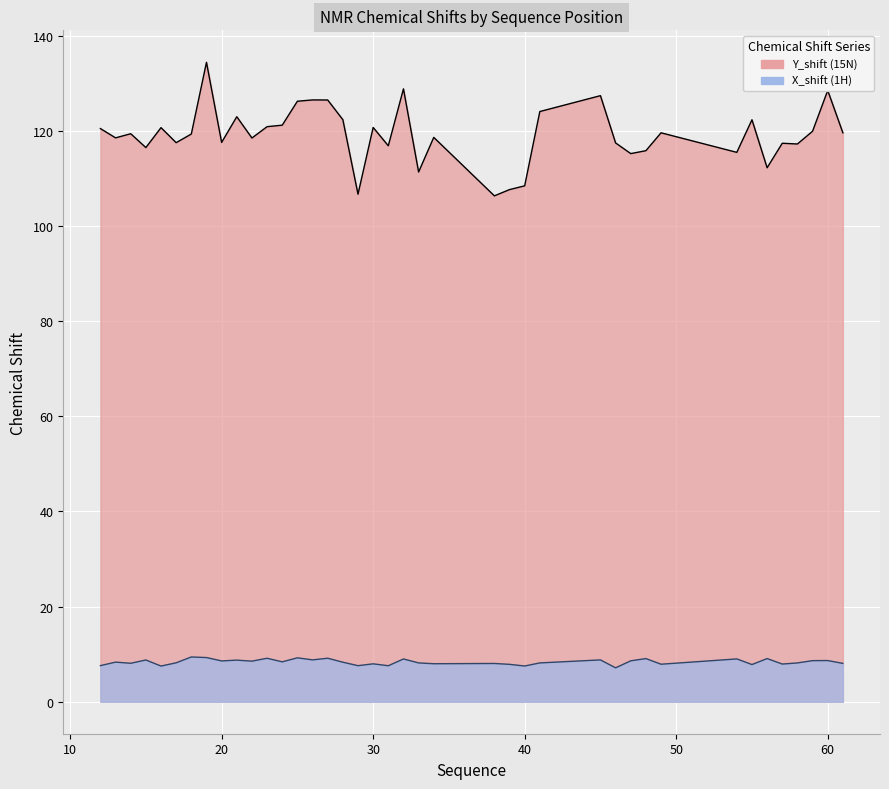

What is the difference between the maximum and second lowest values in the X_shift series?

1.9